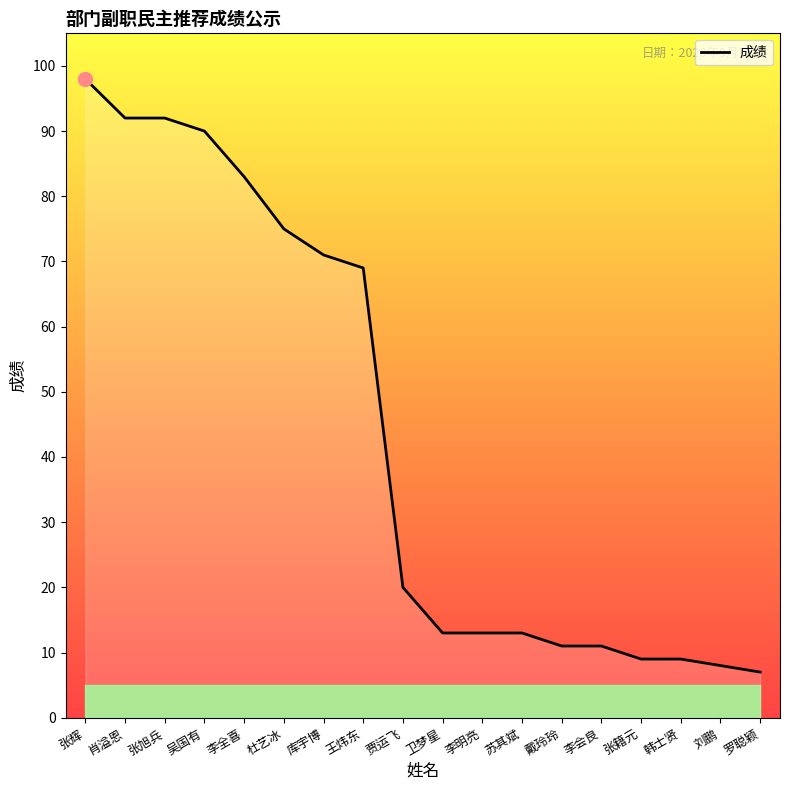

What is the difference between the maximum and second lowest values?

90